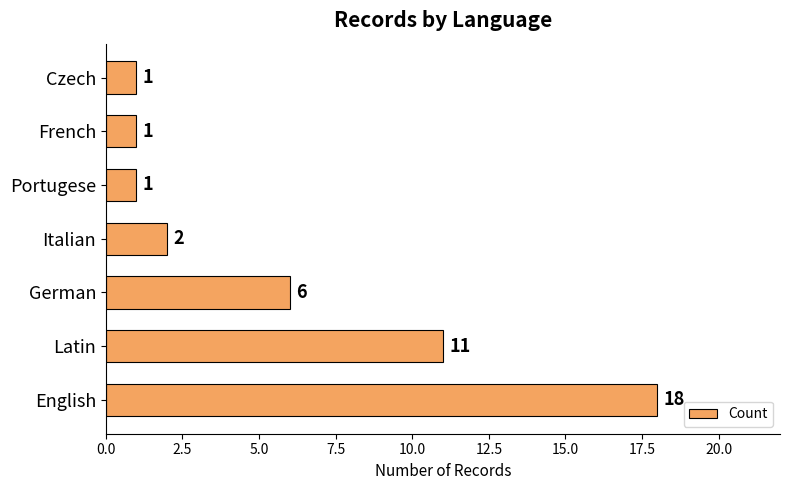

What is the sum of the values at English and Czech?

19